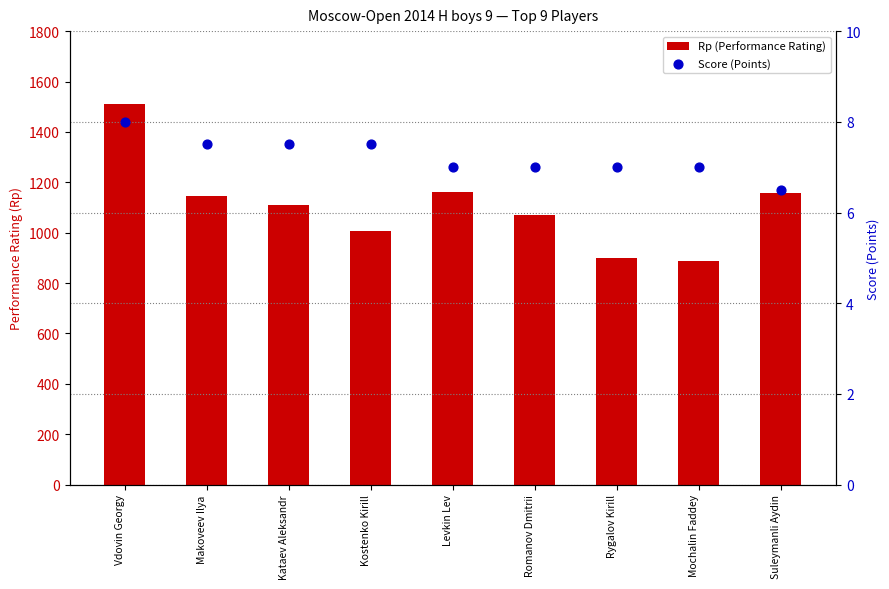

What are all the series names shown in the legend?

Rp (Performance Rating), Score (Points)